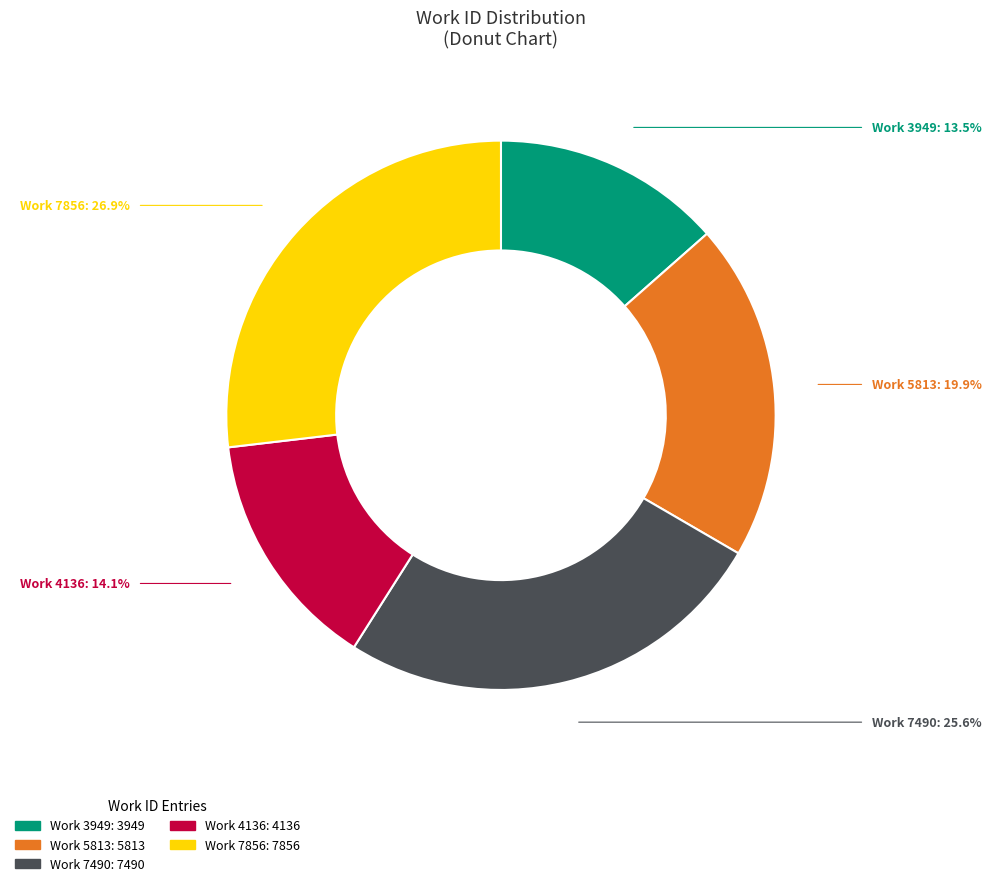

Approximately how many times larger is the value at Work 4136 compared to Work 3949?

1.0